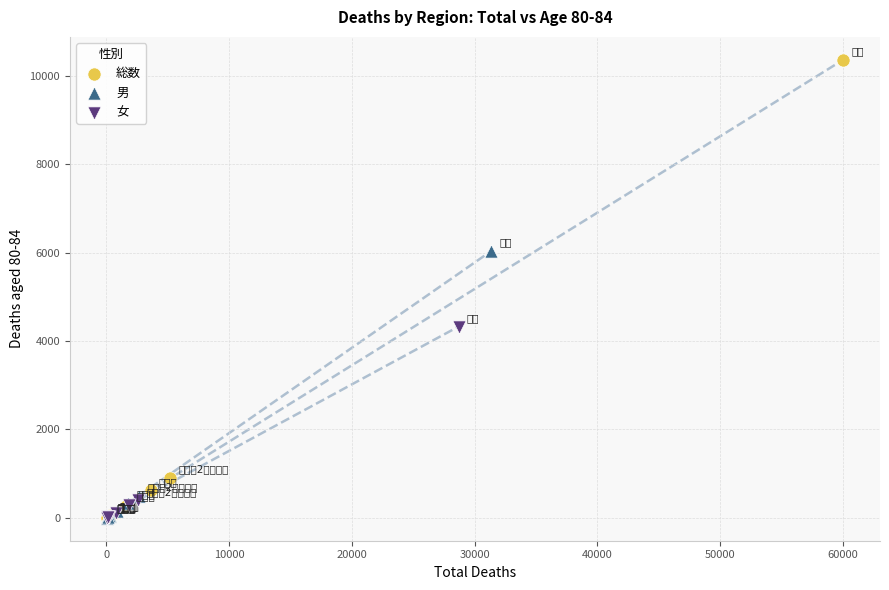

Which series contains the highest Y value?

総数